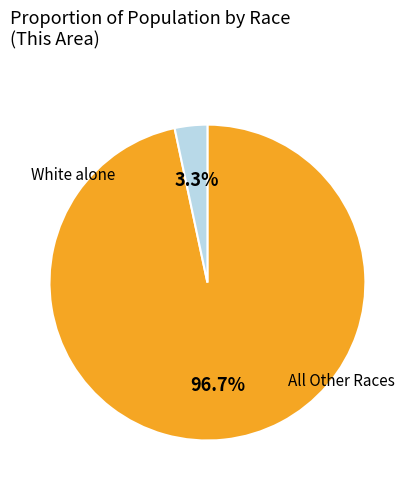

How many slices are in this pie chart?

2